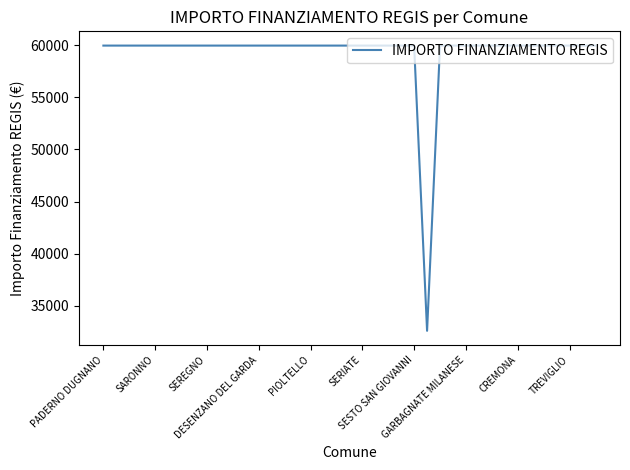

What is the average value?

59264